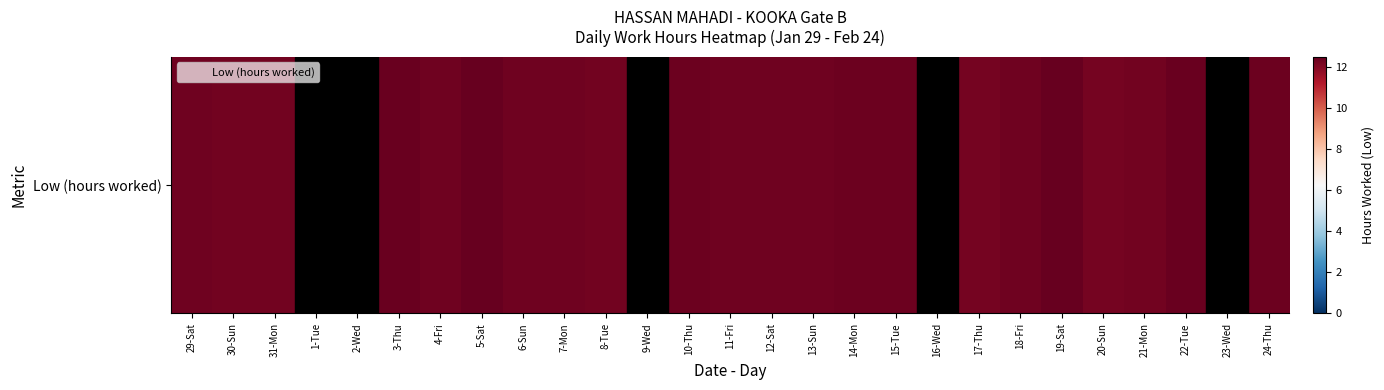

Reading left to right, transcribe all the data shown in this chart.

12.3	12.3	12.3	0.0	0.0	12.4	12.3	12.5	12.3	12.3	12.3	0.0	12.4	12.3	12.3	12.3	12.4	12.4	0.0	12.2	12.3	12.5	12.2	12.3	12.4	0.0	12.4